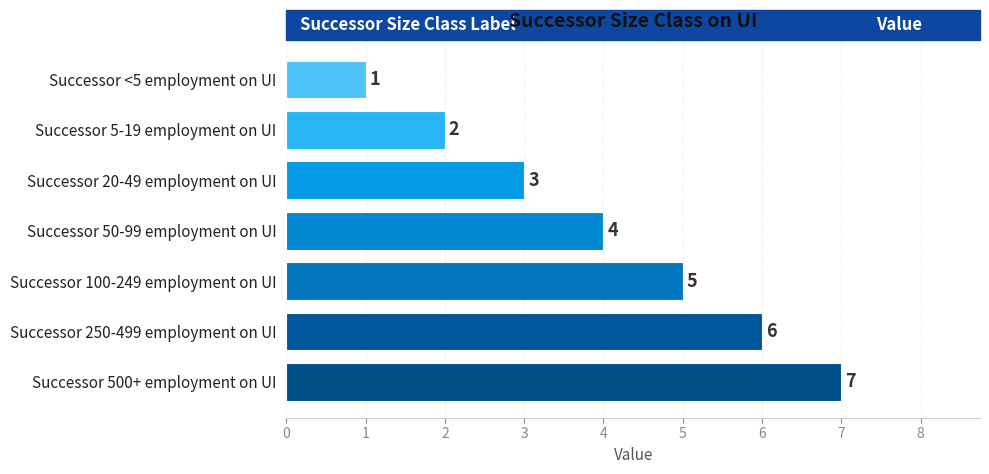

The chart shows a value of 7 at Successor 500+ employment on UI. True or false?

True